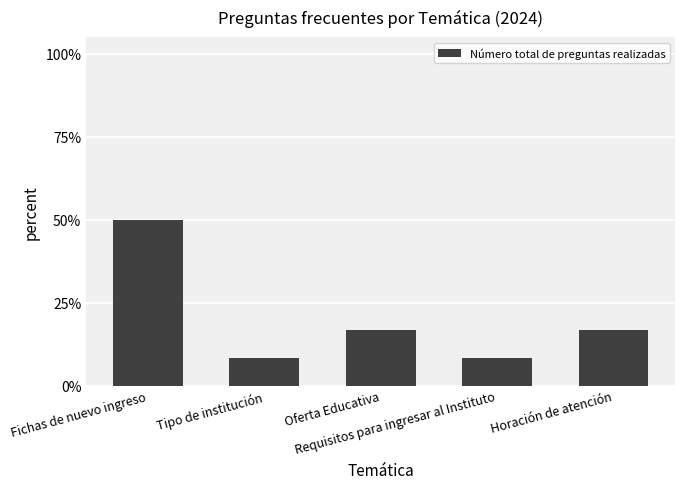

Which category has the highest value across all series?

Fichas de nuevo ingreso